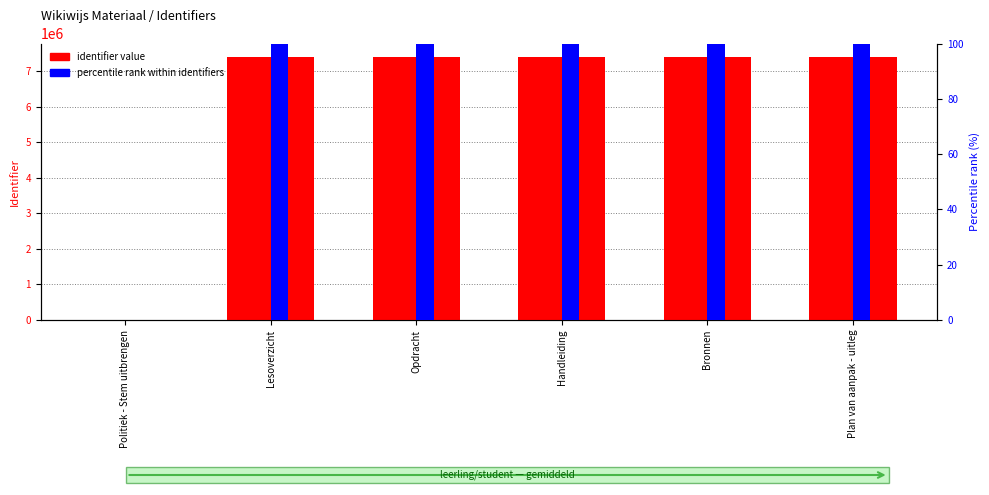

What is the sum of the identifier value values at Politiek - Stem uitbrengen and Opdracht?

7402816